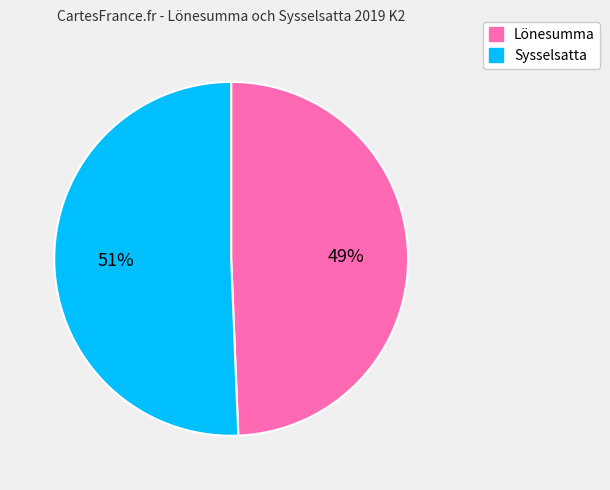

What is the largest slice in the pie chart?

Sysselsatta